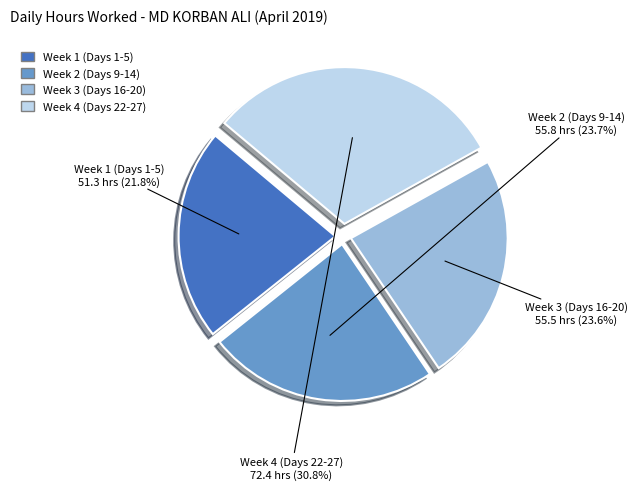

Does any single category account for the majority?

No